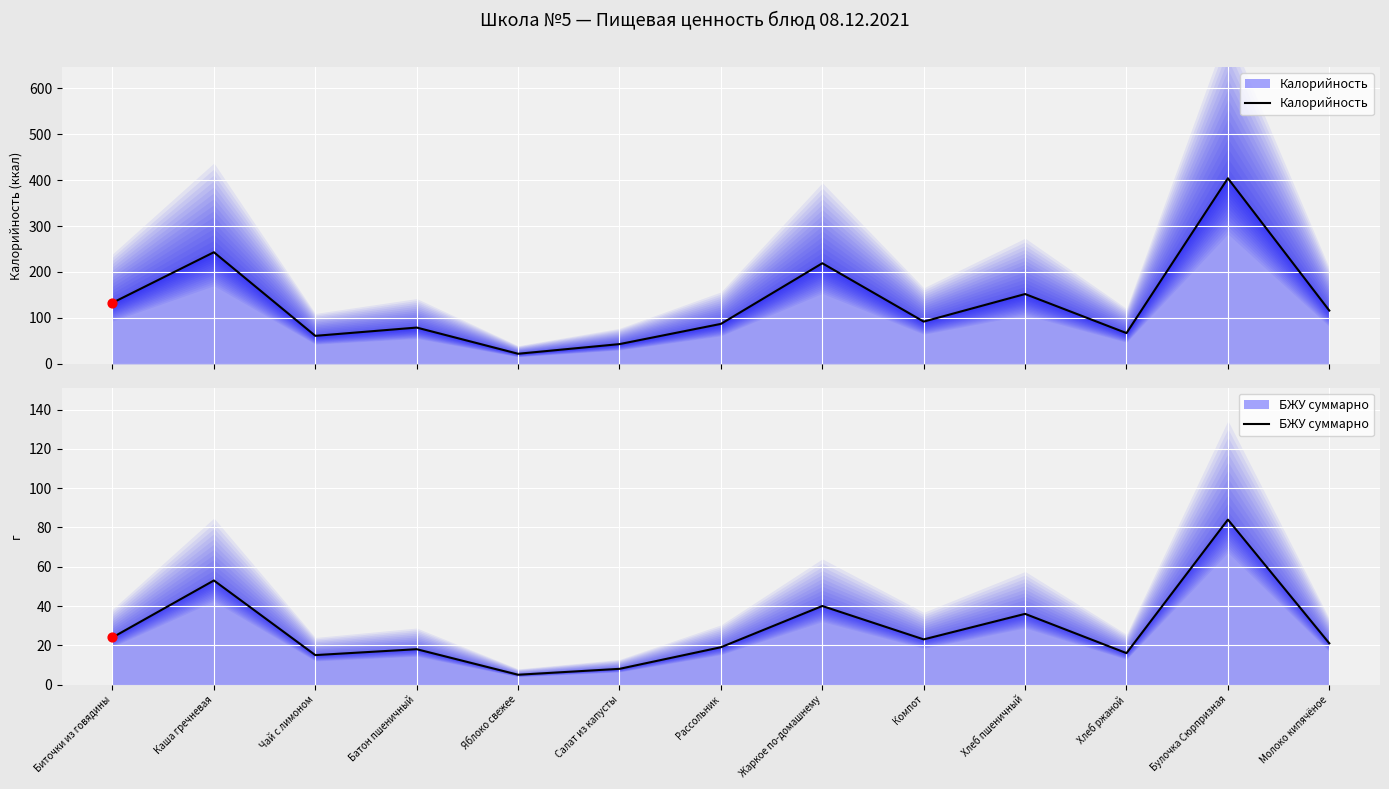

At how many categories does at least one series exceed 54?

11